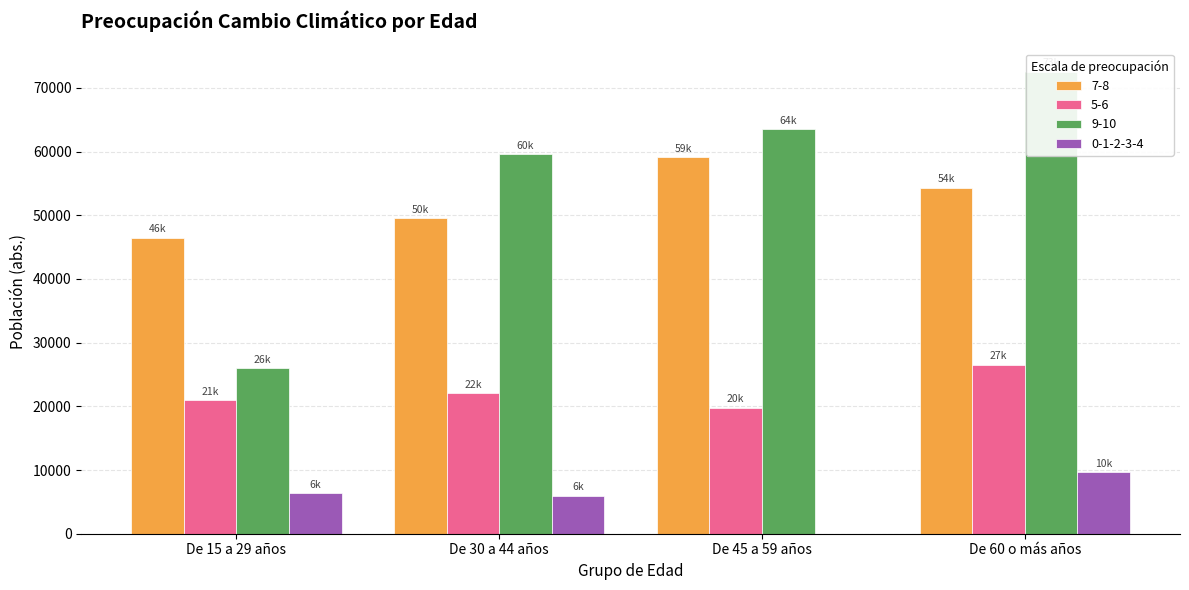

How many bars are there in each group?

4